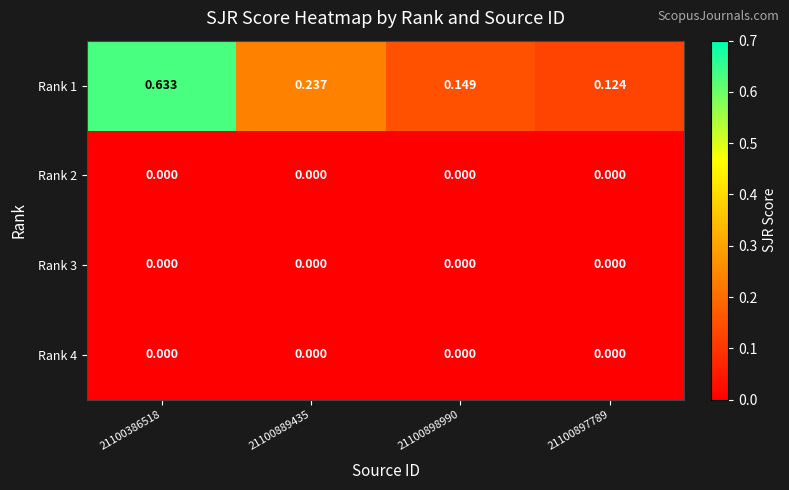

Is the value of Rank 1 at 21100897789 greater than the value of Rank 3 at 21100889435?

Yes